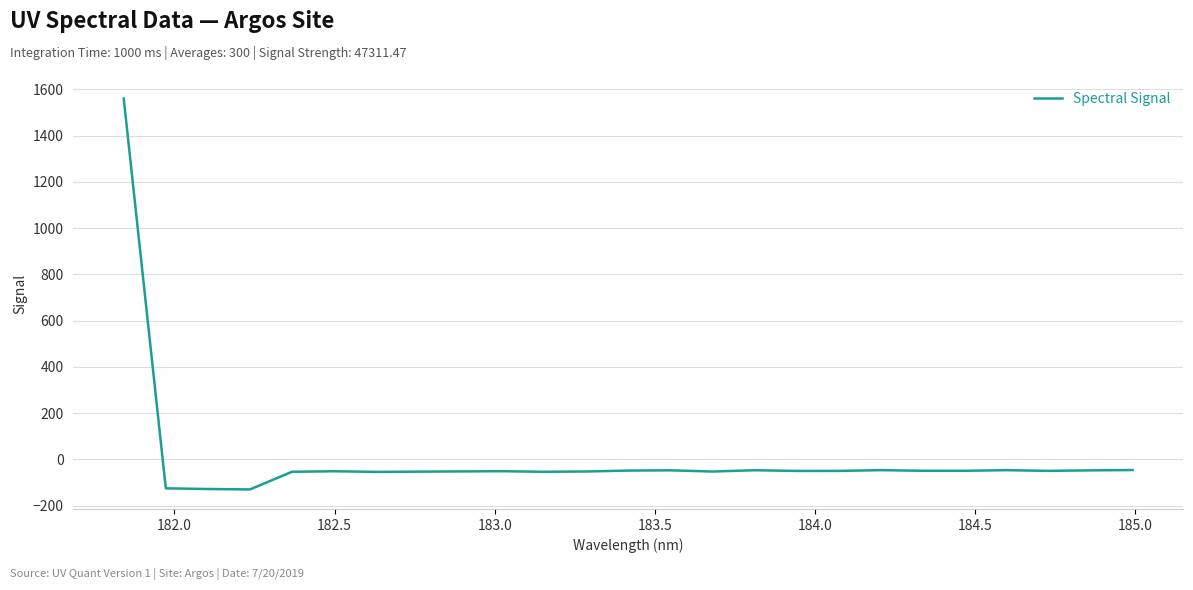

What is the difference between the maximum and minimum values?

1690.4